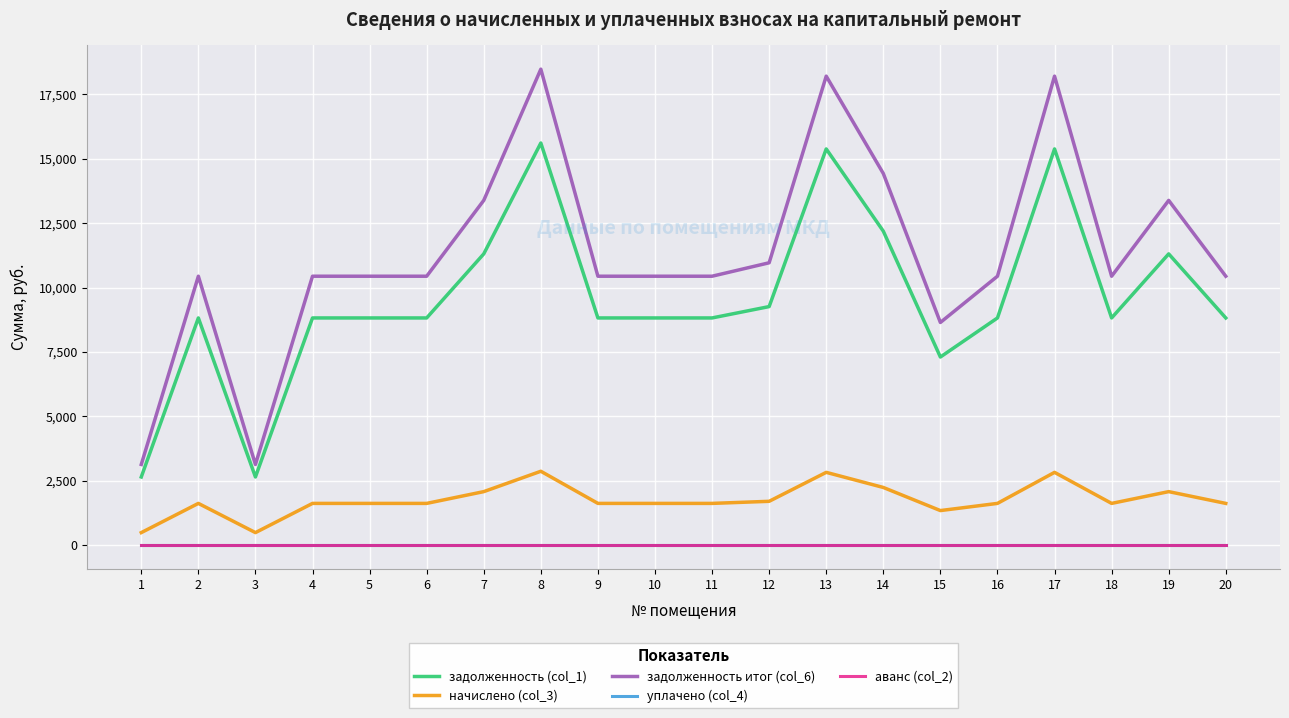

Does the chart display data point markers on the line(s)?

No